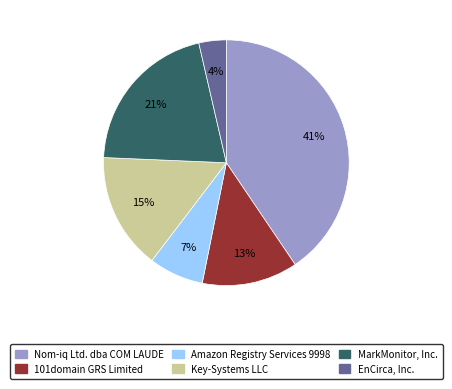

To the nearest percent, what is the average slice percentage?

17%